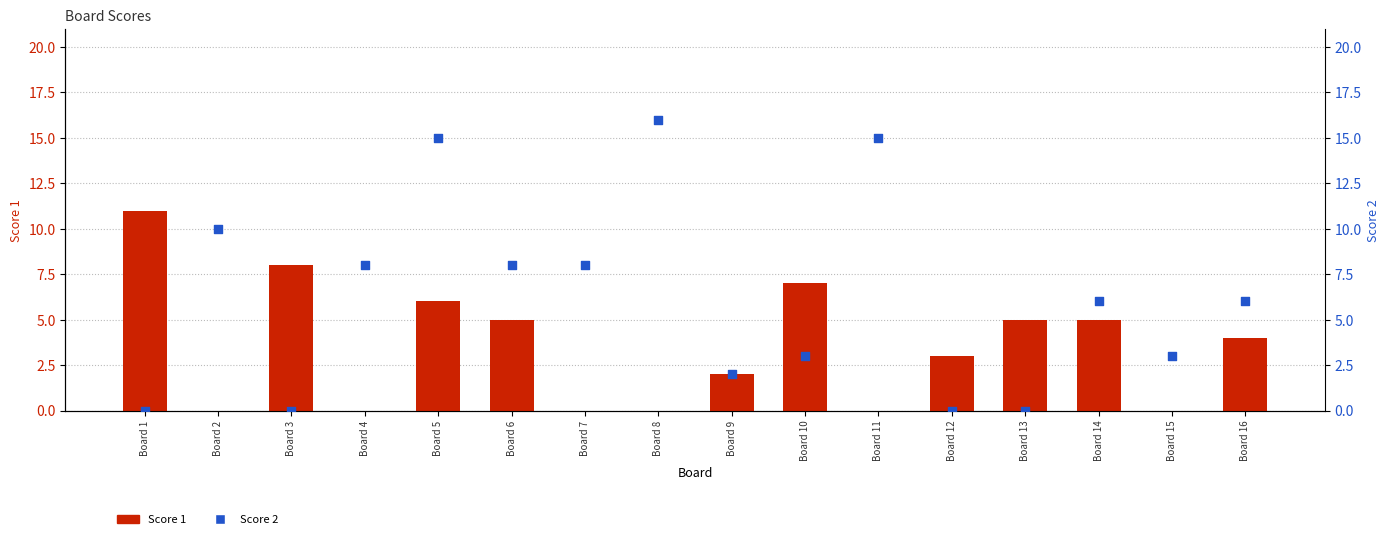

What is the total value across all series at Board 14?

11